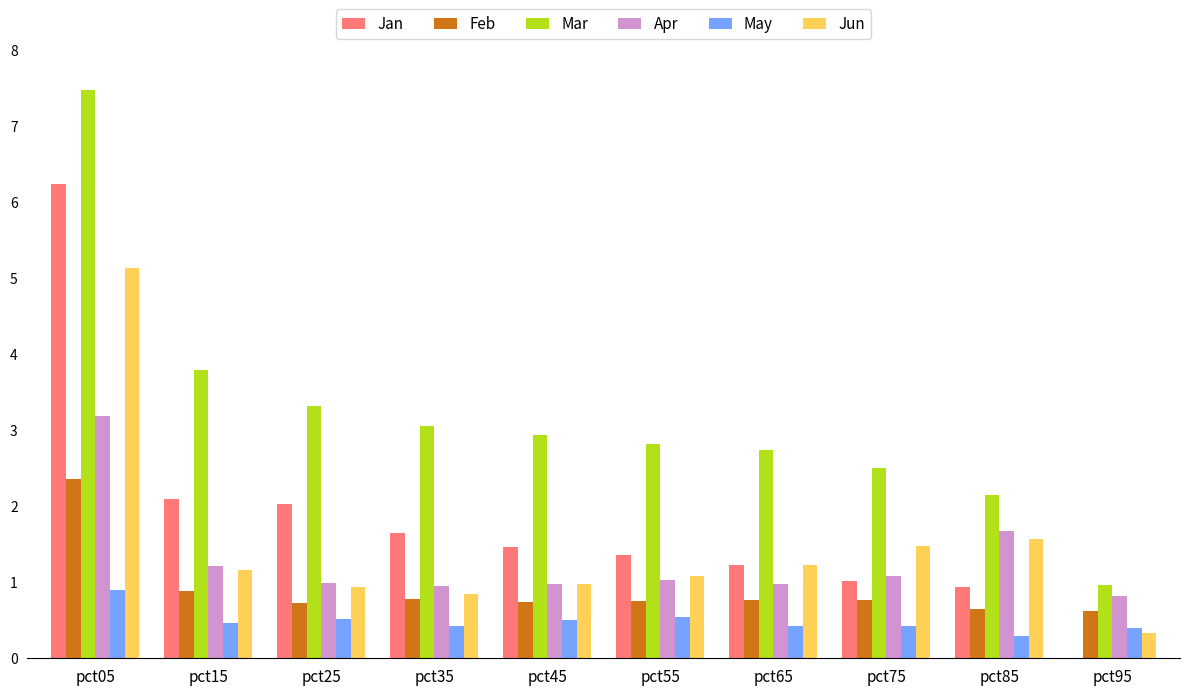

Between pct85 and pct95, which series saw the biggest shift?

Jun